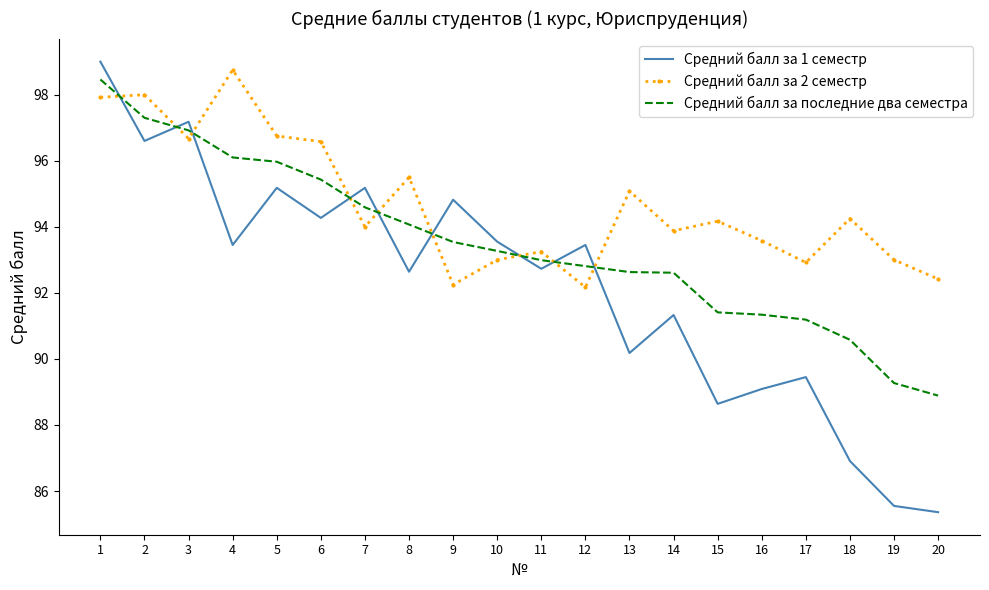

What is the smallest value displayed?

85.4